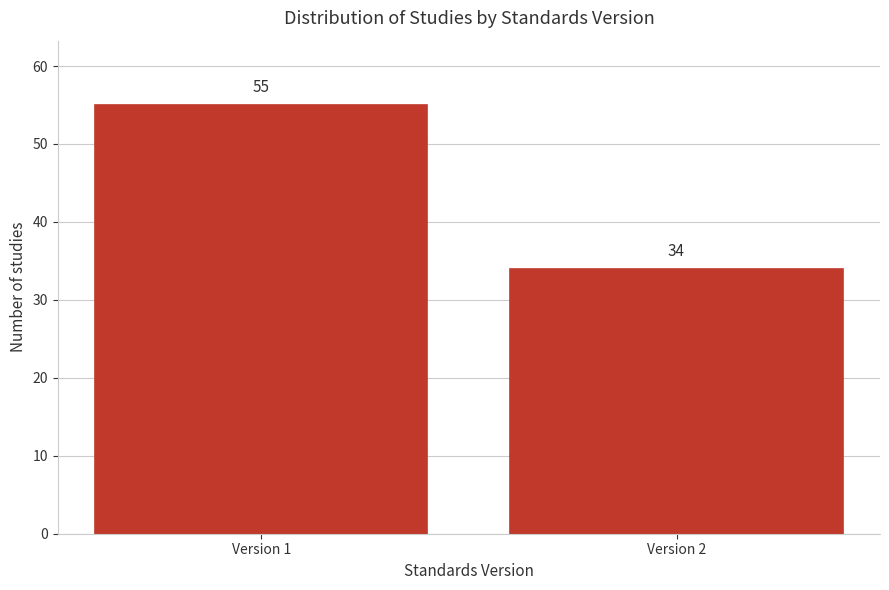

Reading right to left, transcribe all the data shown in this chart.

Version 2=34	Version 1=55